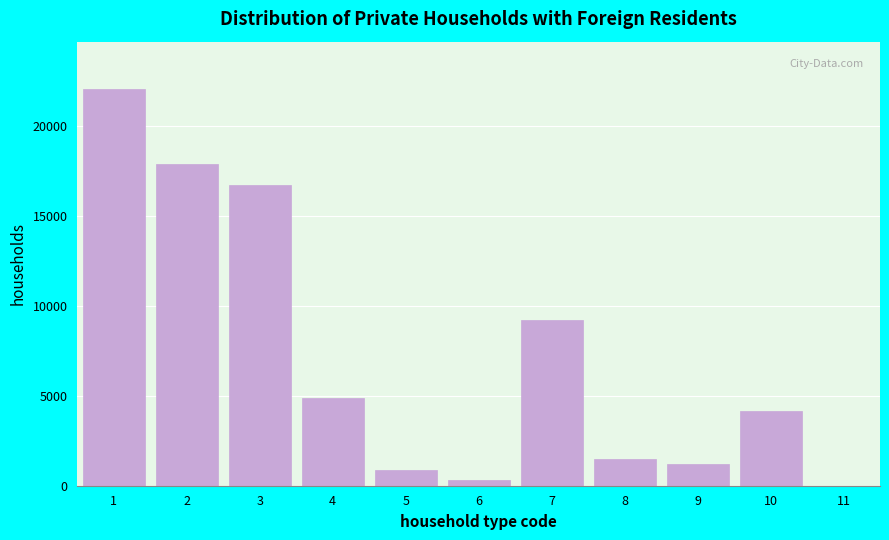

Reading right to left, extract all data points from this chart.

11=2	10=4145	9=1191	8=1495	7=9219	6=301	5=854	4=4863	3=16732	2=17923	1=22070